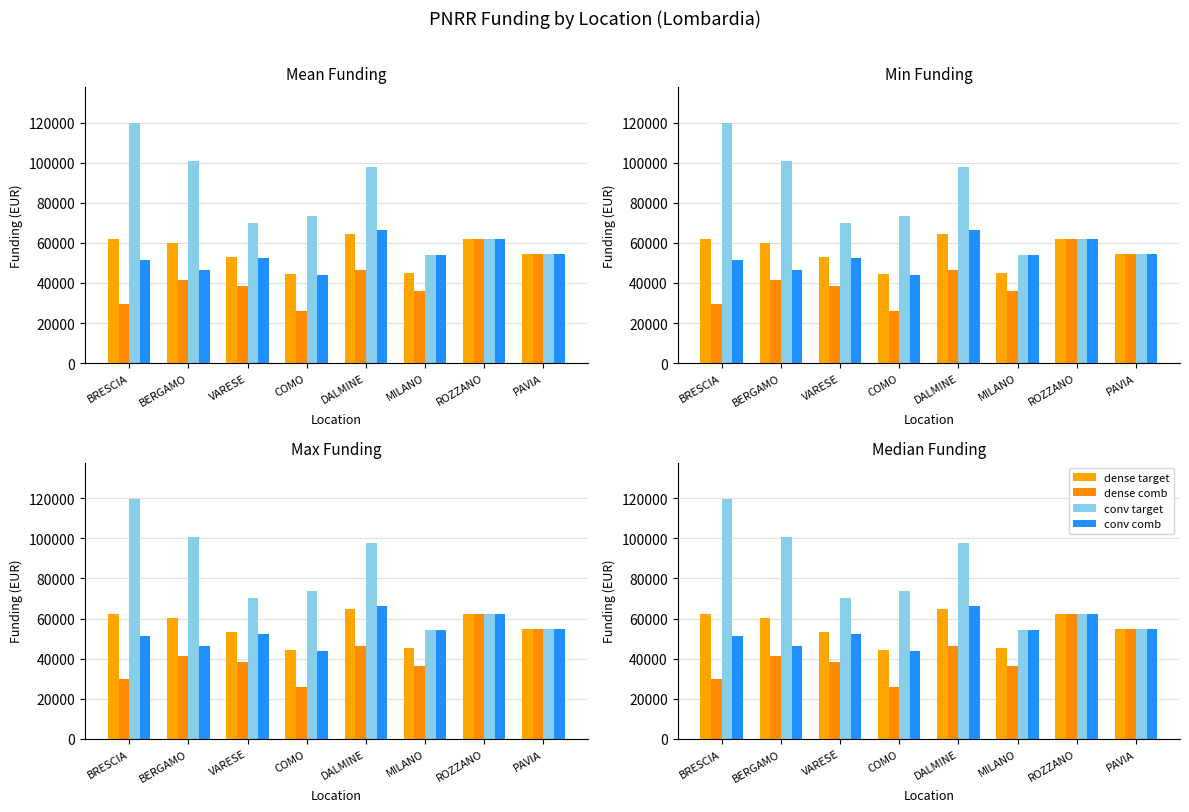

How many bars are there in each group?

4